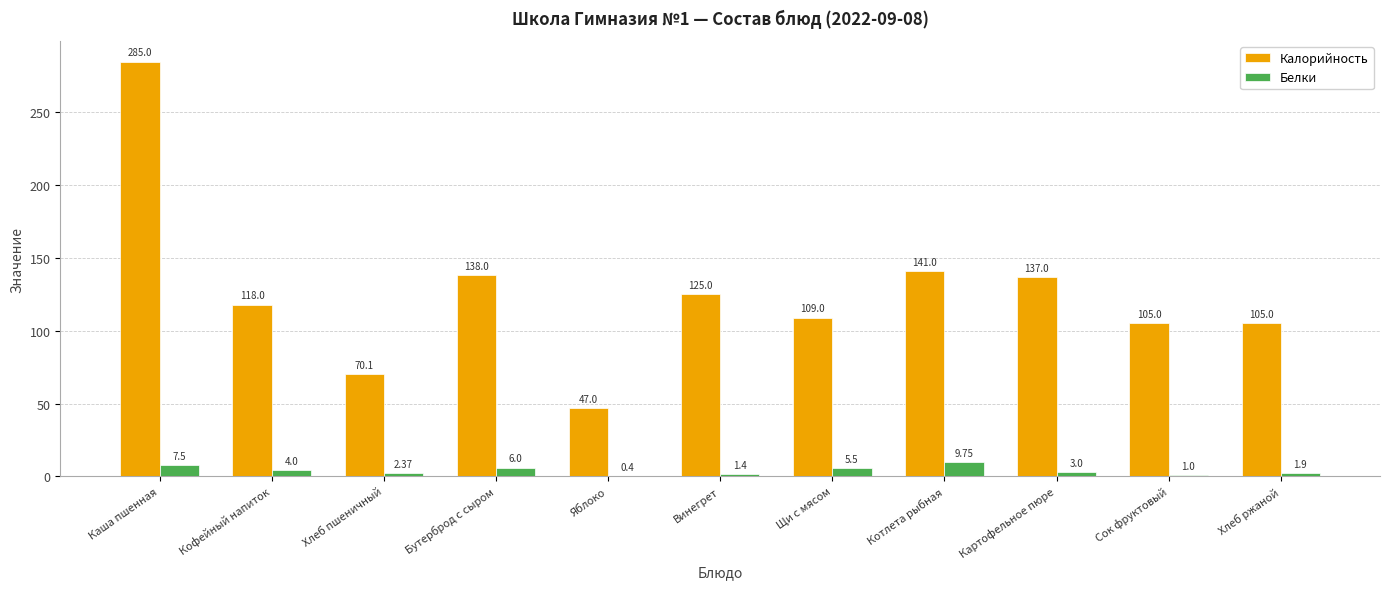

Which series changed the most between Яблоко and Хлеб ржаной?

Калорийность